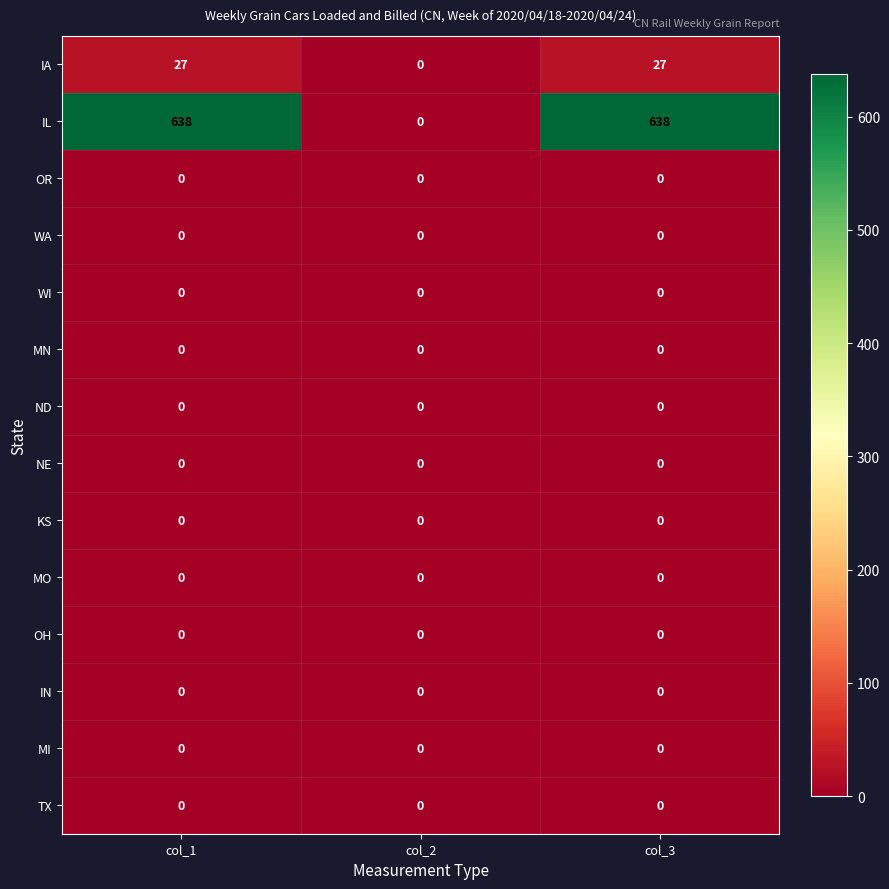

How many data points does each series have?

3